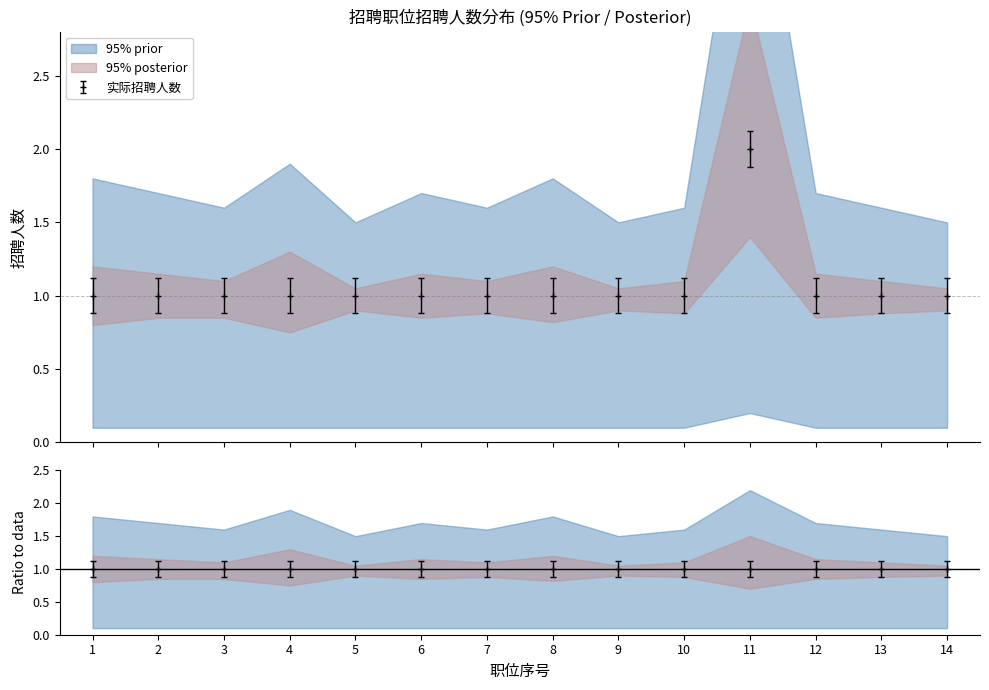

What is the value of the 9th point from the left?

1